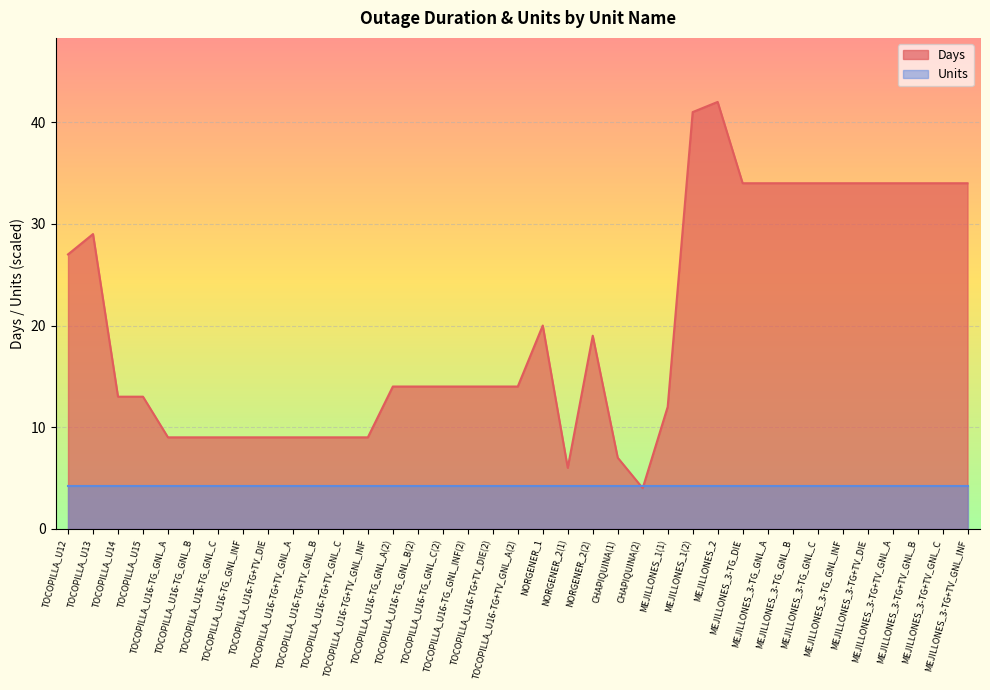

What is the difference between the second highest and minimum values?

37